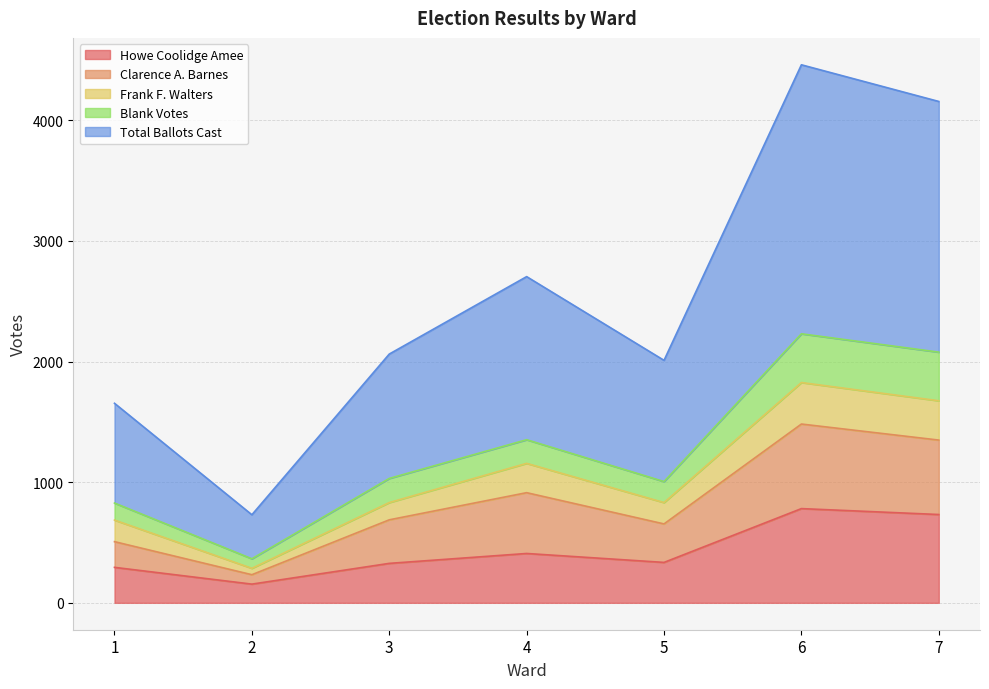

Rank the categories by Howe Coolidge Amee value from highest to lowest.

6, 7, 4, 5, 3, 1, 2